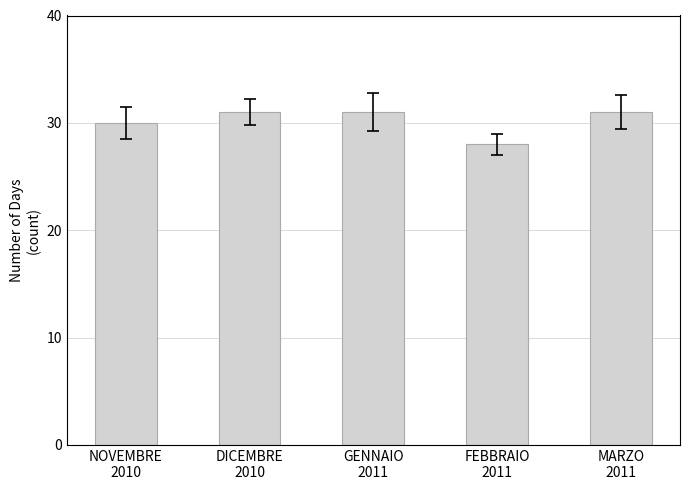

What is the approximate value at NOVEMBRE
2010?

30